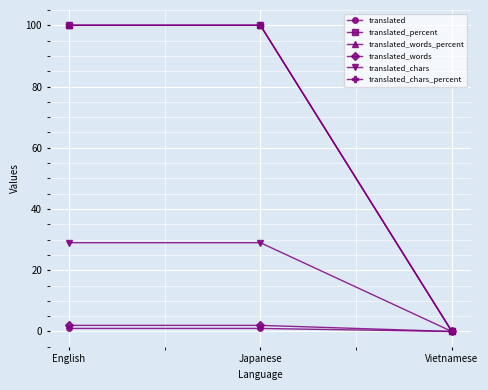

What is the maximum value shown in the chart?

100